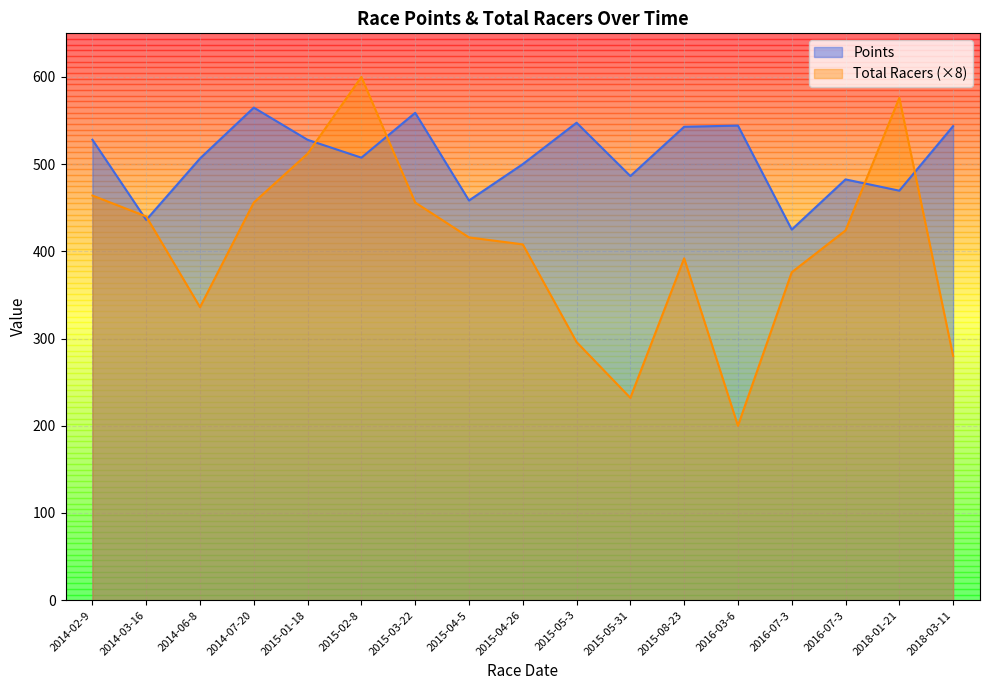

Rank the series at 2014-02-9 from highest to lowest value.

Points, Total Racers (×8)